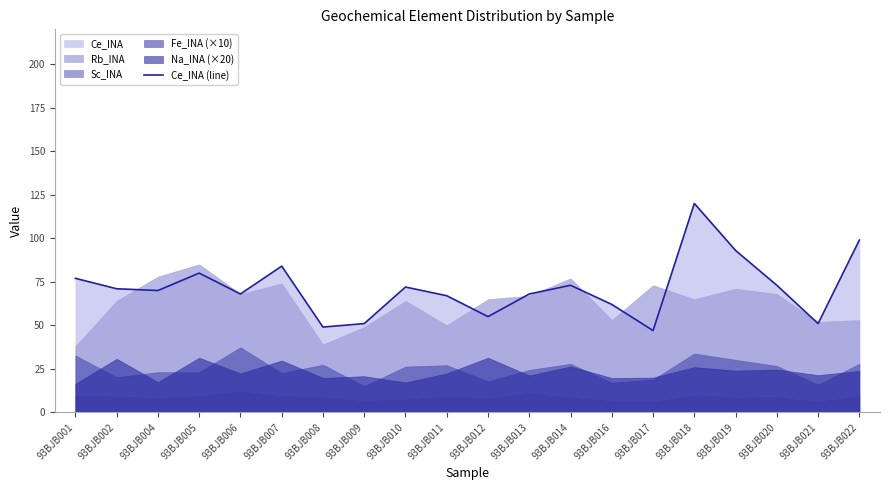

Which category has the lowest value across all series?

93BJB017